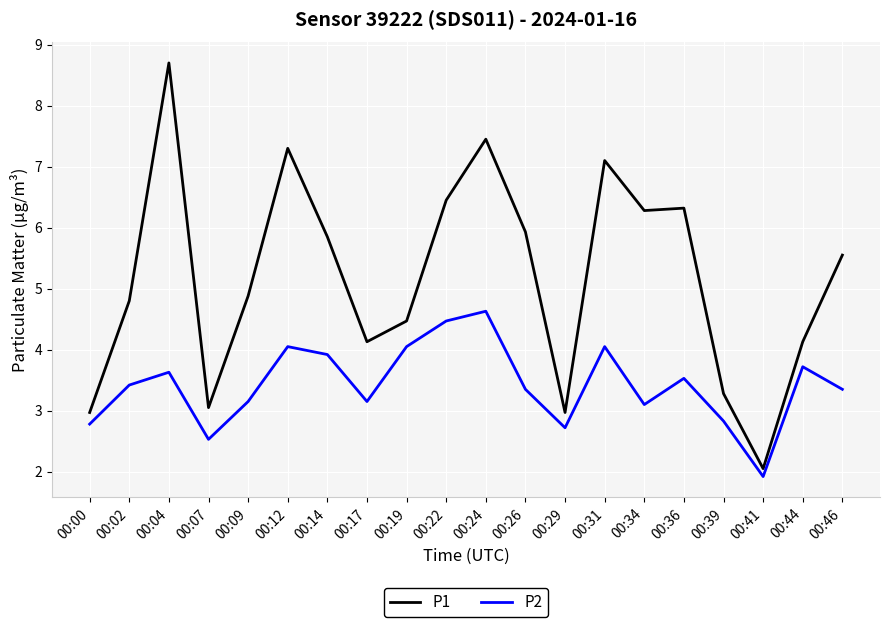

At which label does P1 first exceed 5?

00:04